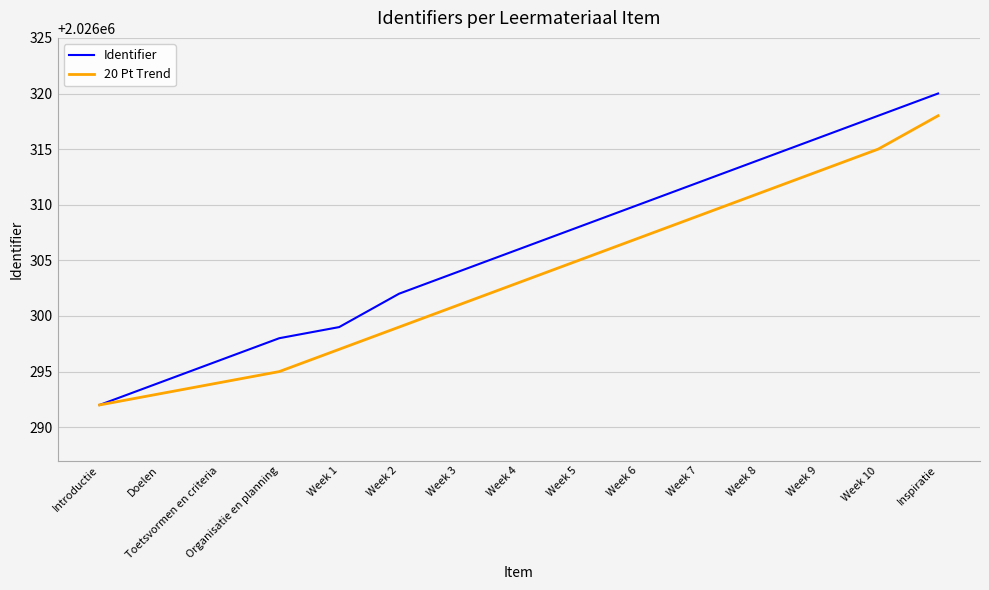

Reading right to left, extract all data points from this chart.

Identifier: 2026320	2026318	2026316	2026314	2026312	2026310	2026308	2026306	2026304	2026302	2026299	2026298	2026296	2026294	2026292
20 Pt Trend: 2026318	2026315	2026313	2026311	2026309	2026307	2026305	2026303	2026301	2026299	2026297	2026295	2026294	2026293	2026292